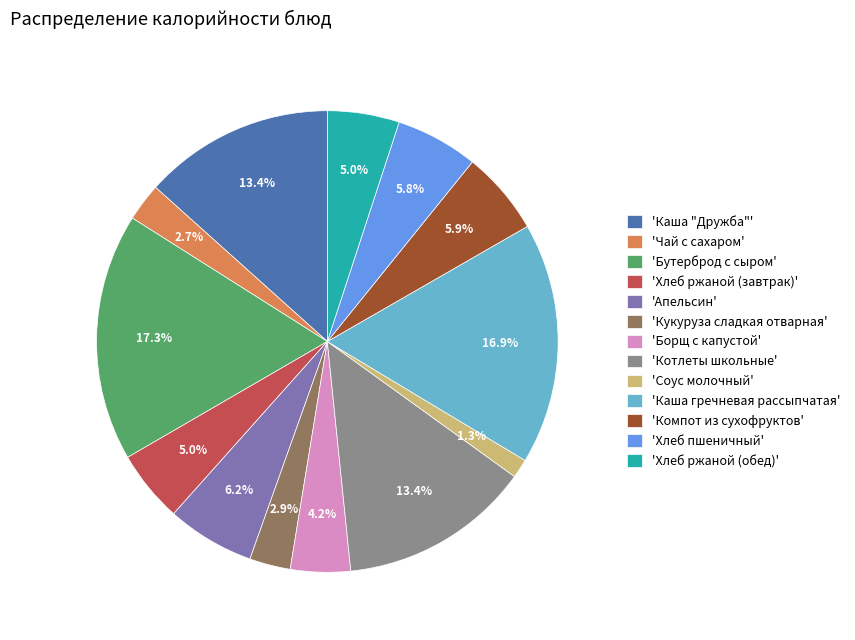

How many slices are in this pie chart?

13